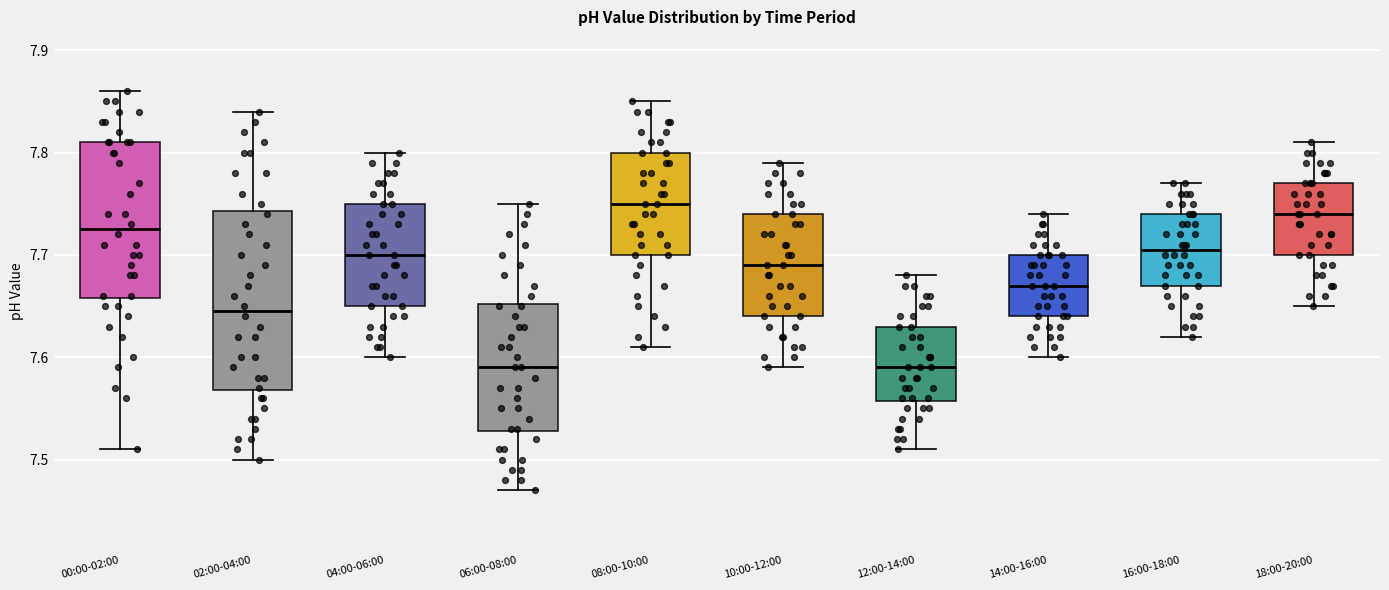

Comparing the boxes themselves (not the whiskers), which one is the tallest?

02:00-04:00